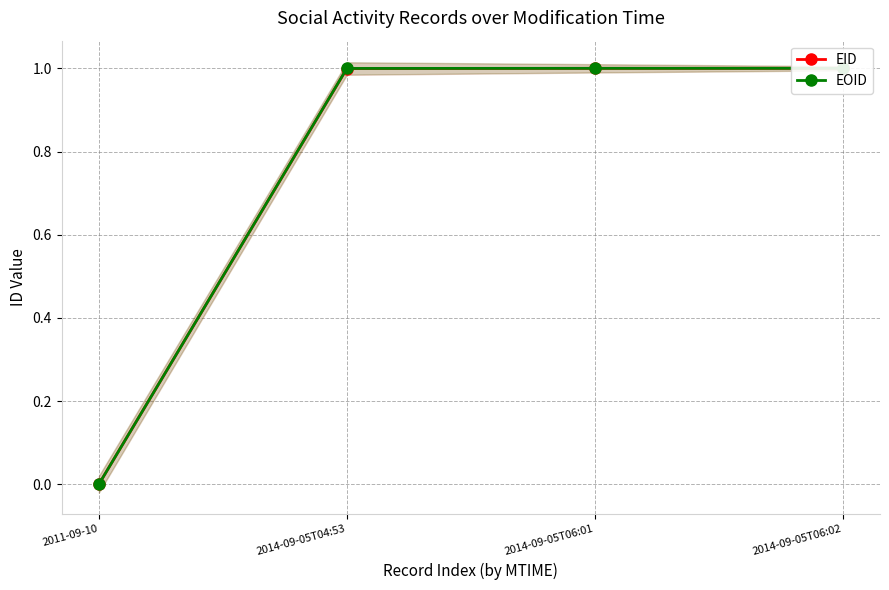

True or false: EOID has more than 0 points higher than both neighbors.

False